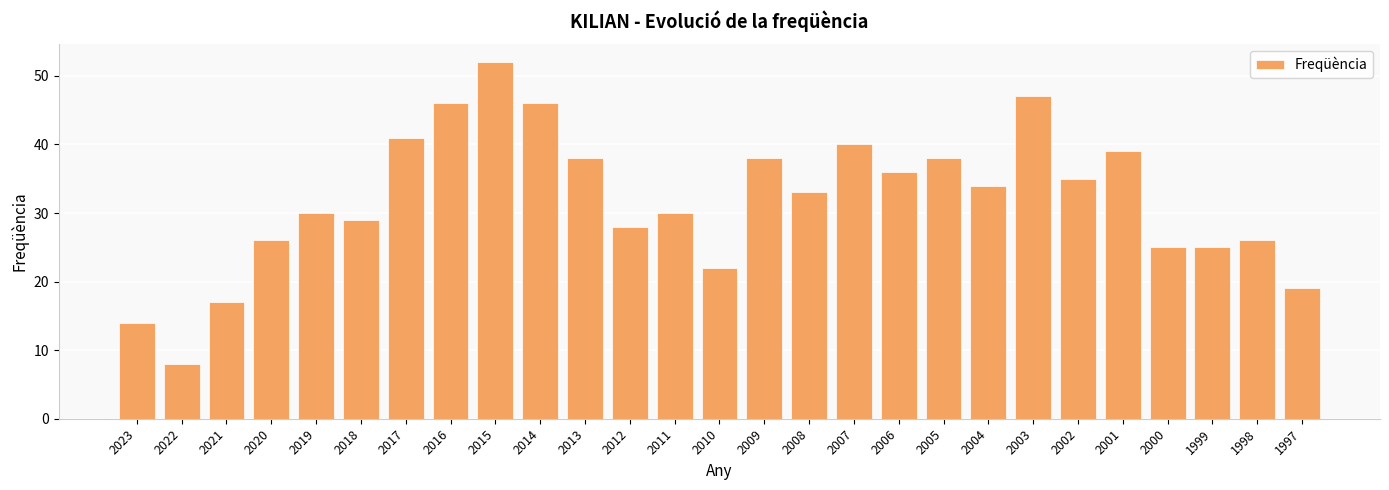

Is it true that the value at 1999 is 44?

False